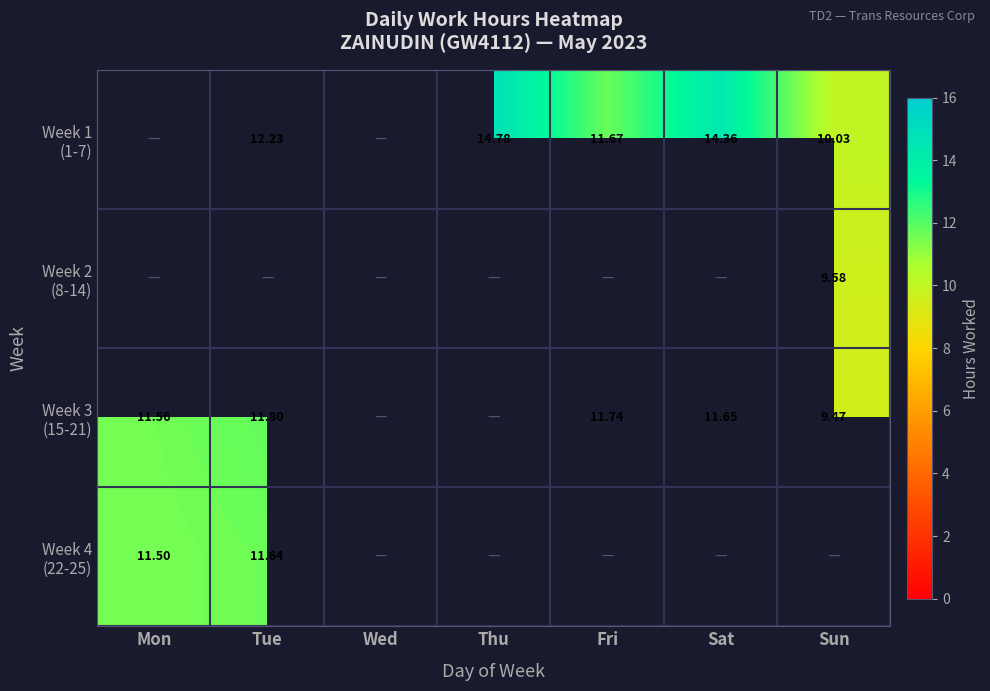

Where is Week 3 (15-21) nearest to the value 10?

Sun